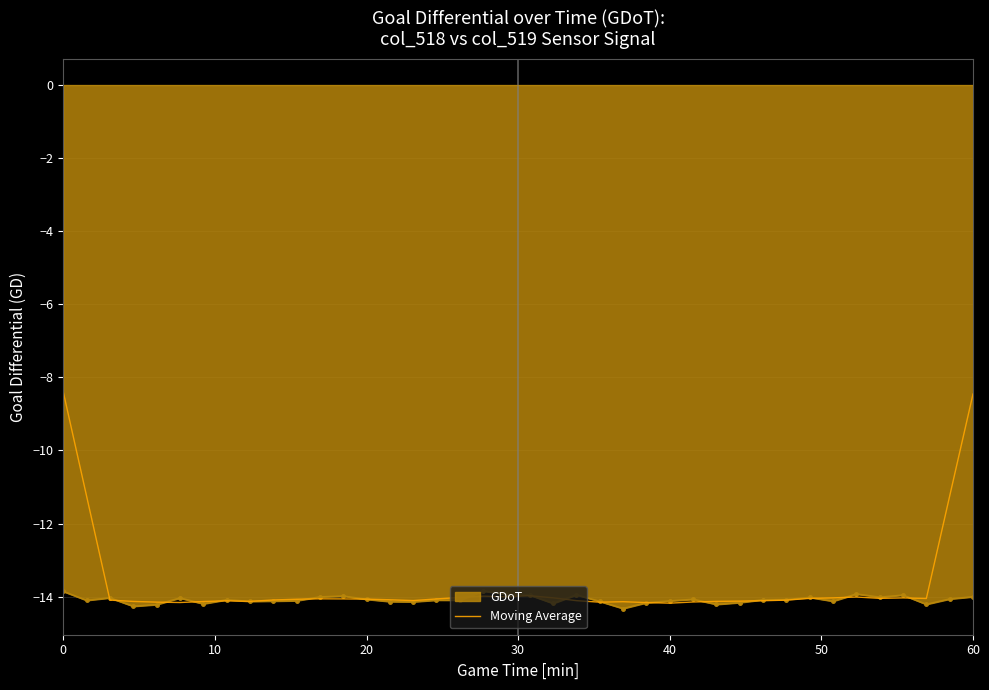

List the series in order of their peak value, highest first.

Moving Average, GDoT